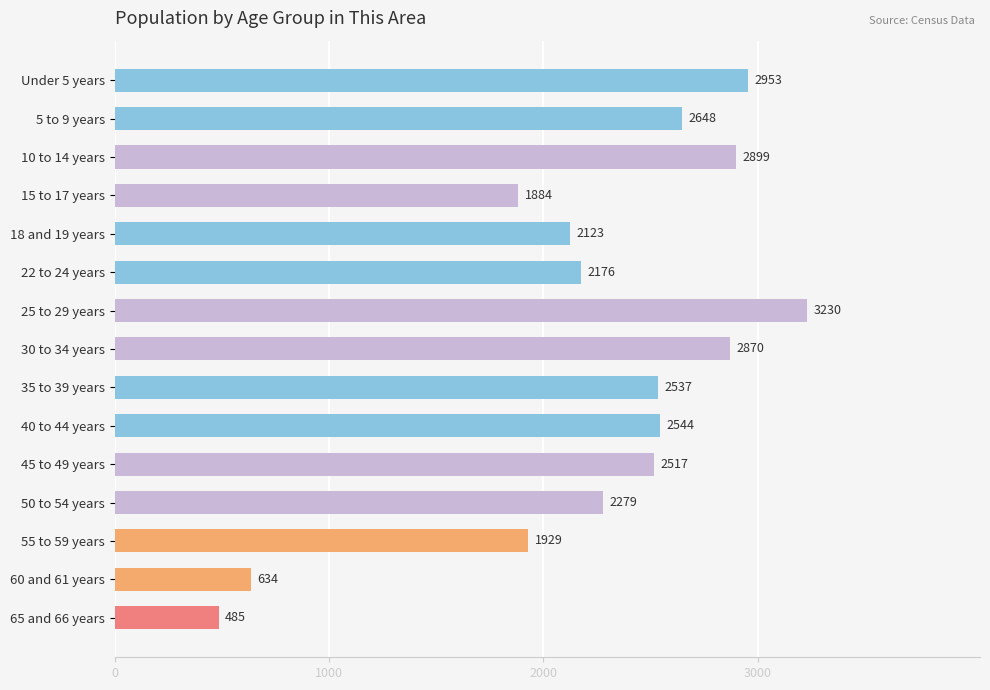

What is the smallest value displayed?

485